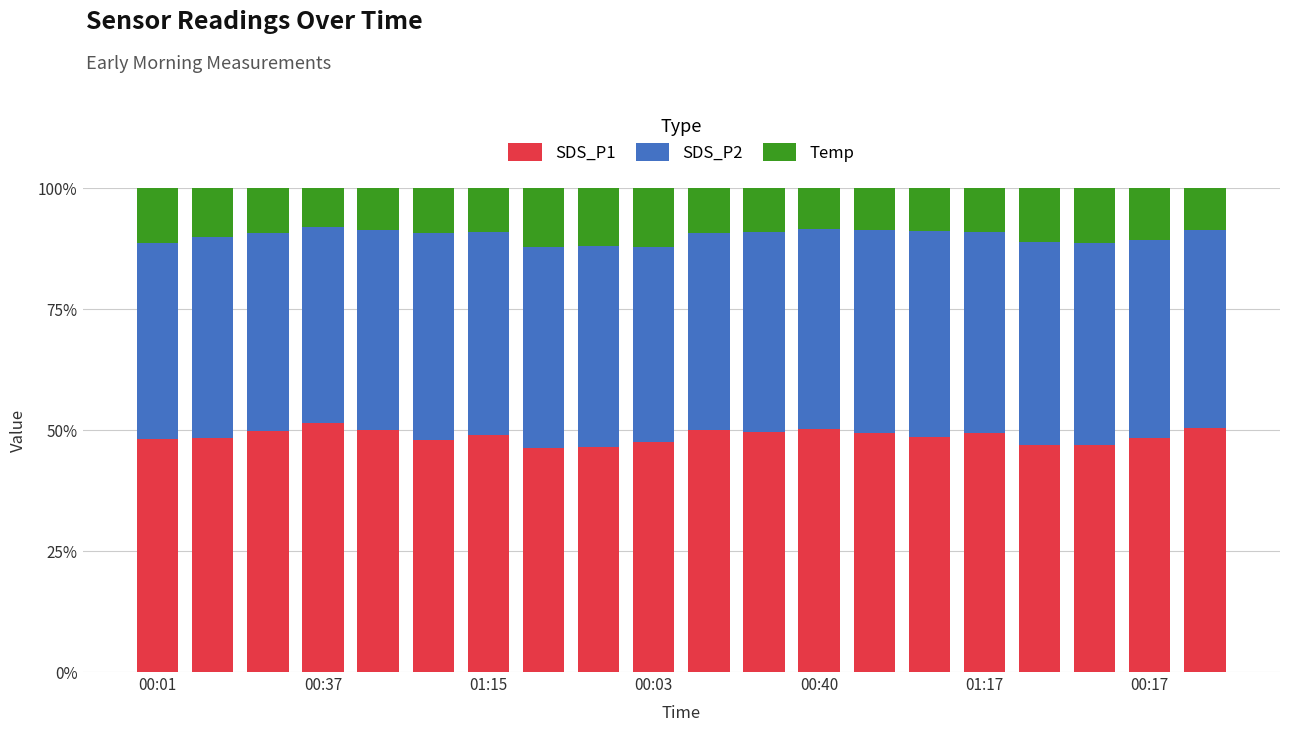

What is the difference between the second highest and minimum values in the SDS_P1 series?

4.2